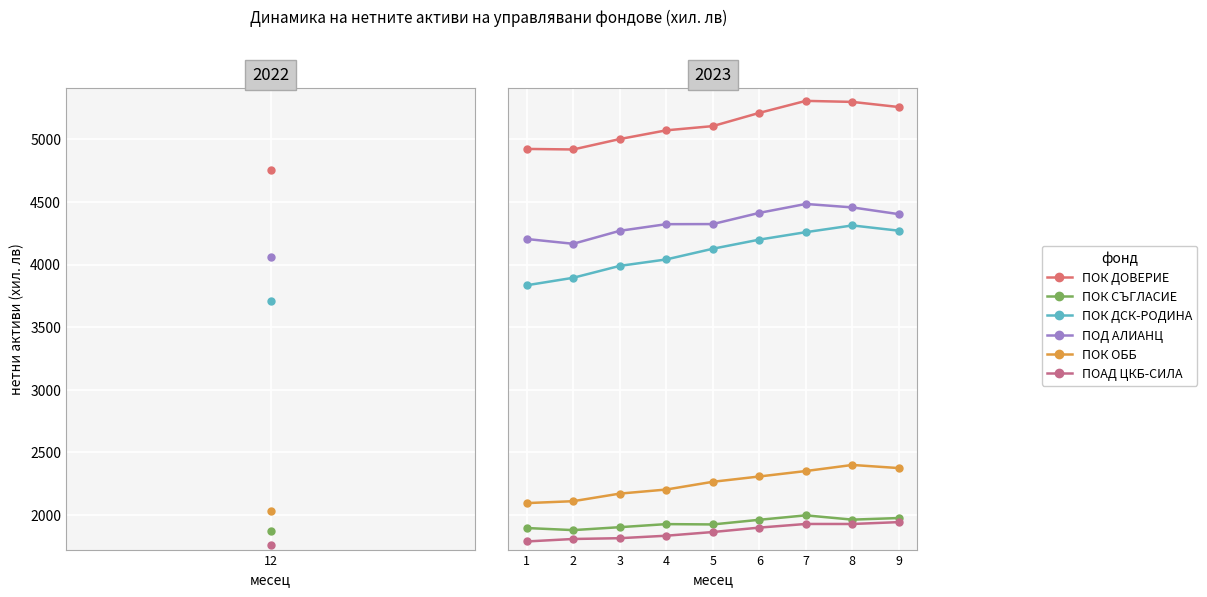

What is the highest value of the ПОК ДОВЕРИЕ series?

5308.3